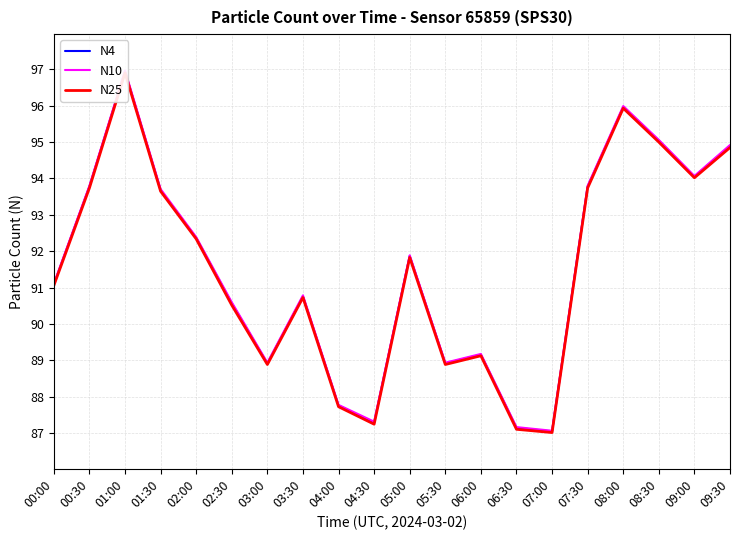

Does the chart display data point markers on the line(s)?

No